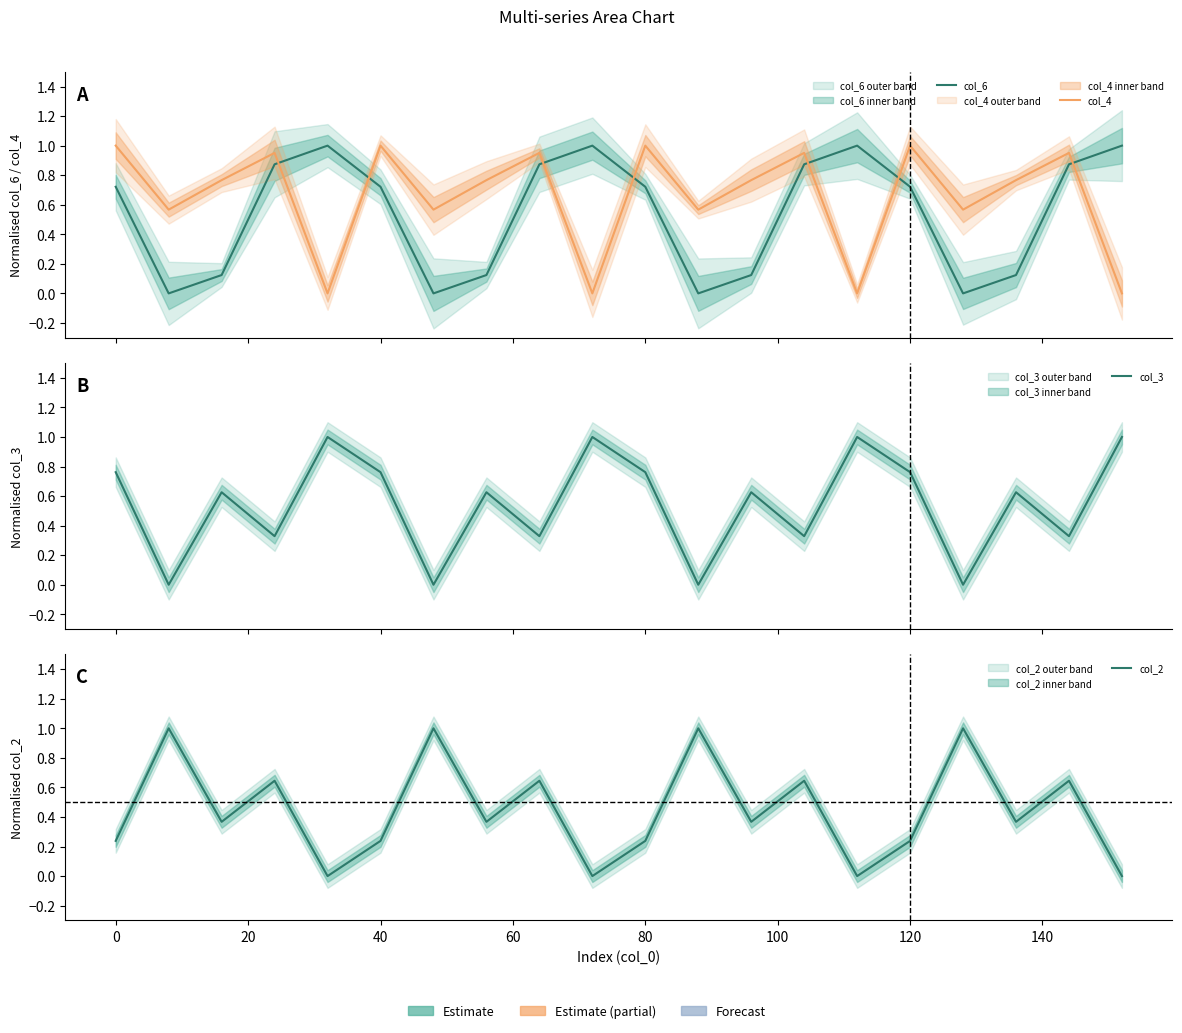

What is the average value of the col_3 series?

0.5